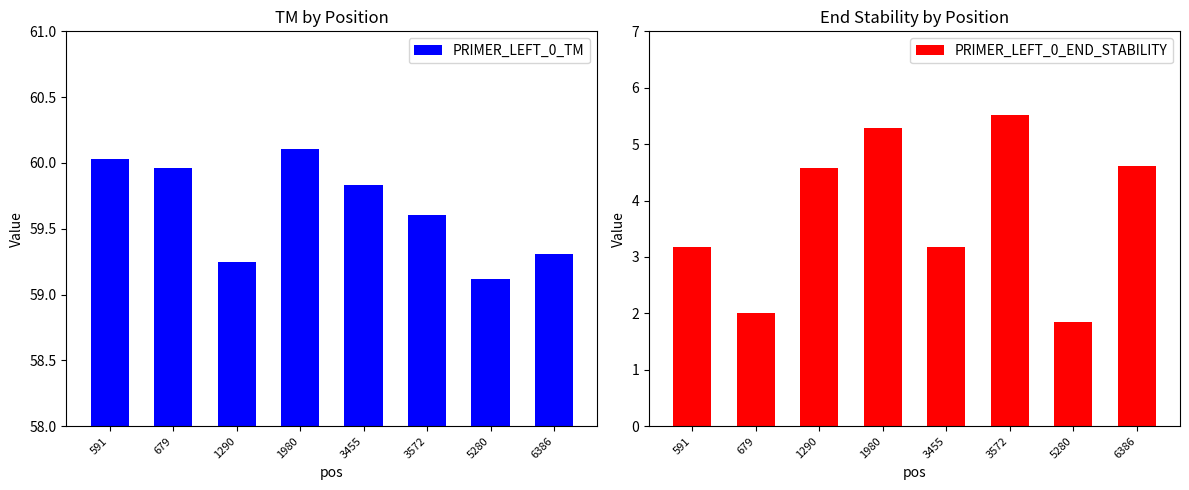

What is the spread (max minus min) of values at 591?

56.9